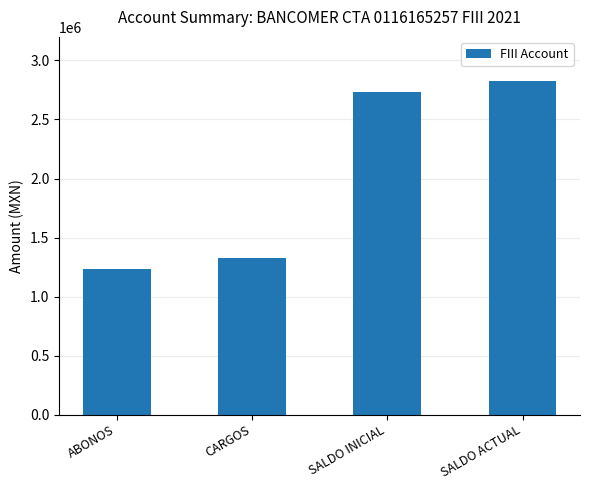

How many data points does each series have?

4